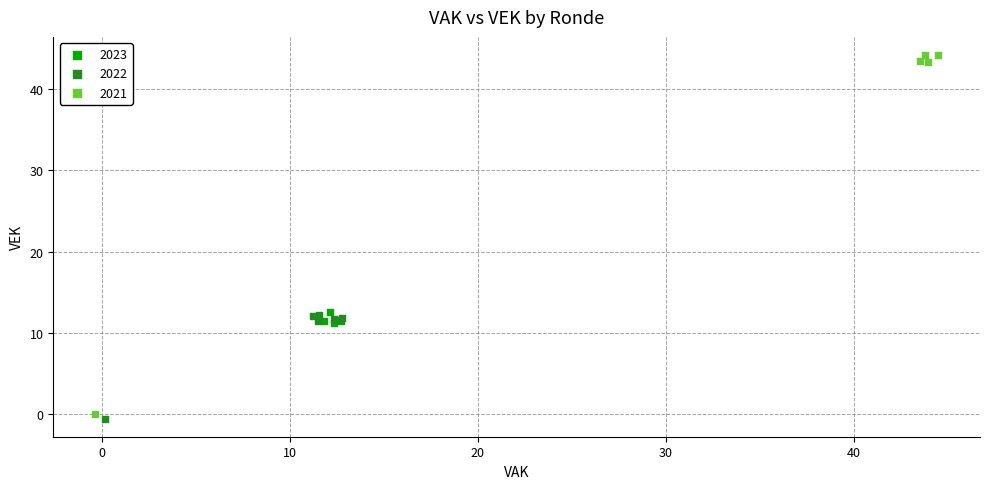

Which series contains the highest Y value?

2021